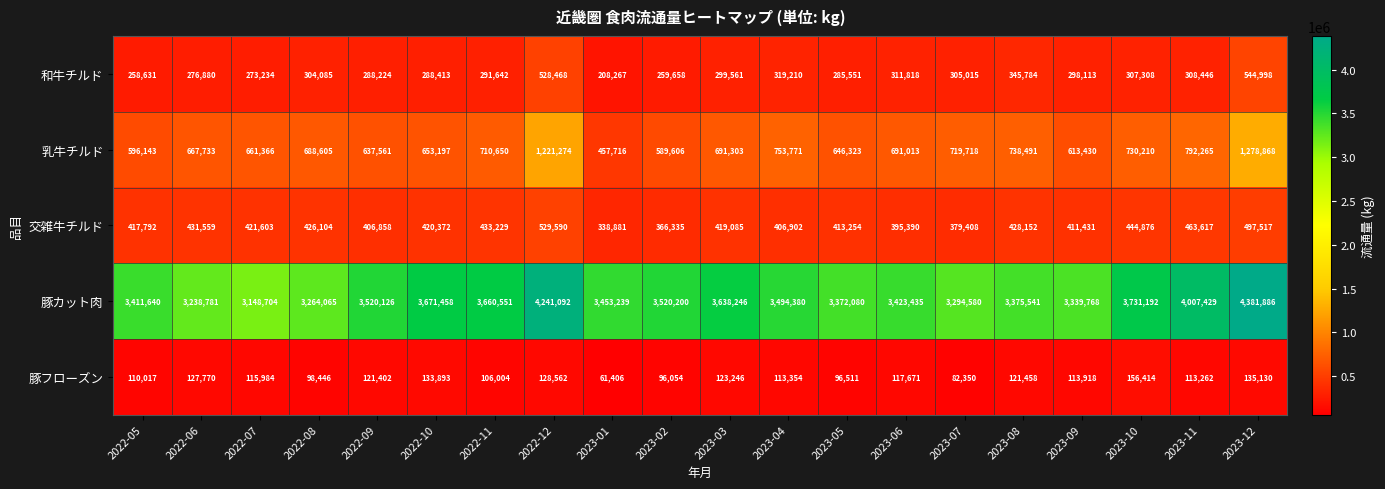

Which label corresponds to the smallest value in the chart?

2023-01